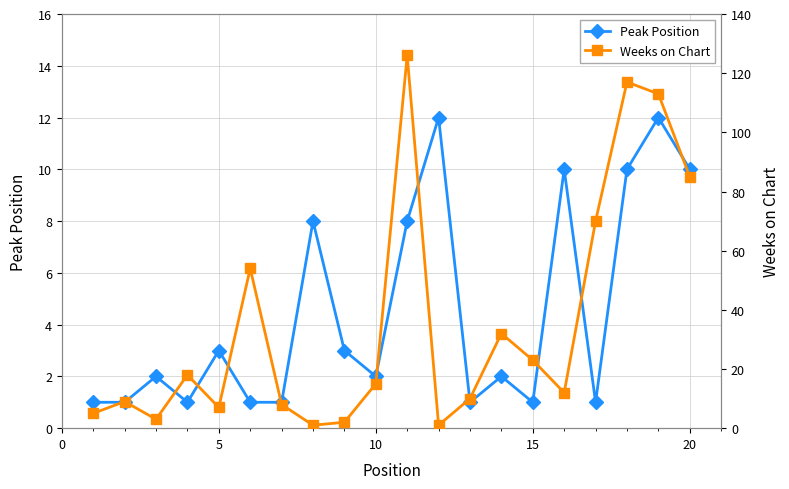

In Peak Position, how many points are higher than both neighbors (excluding endpoints)?

7